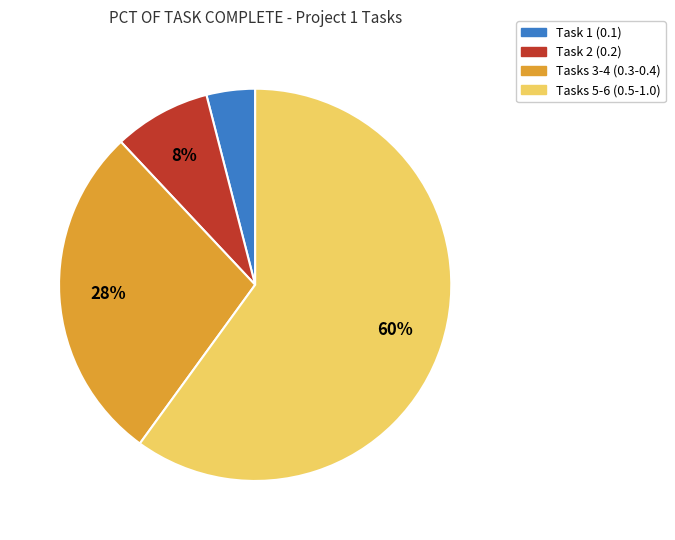

Count the number of slices in the pie.

4